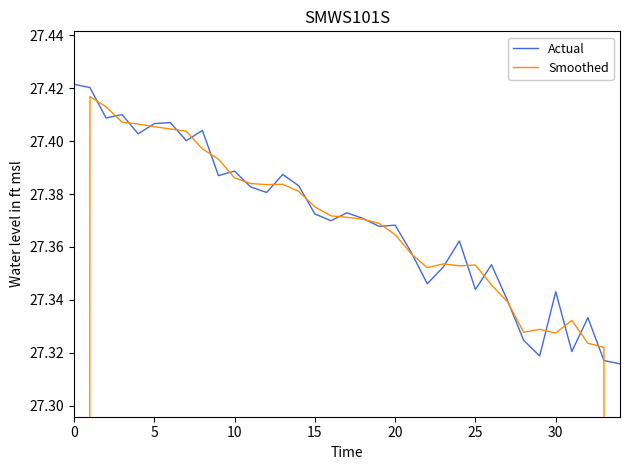

What is the sum of the Actual values at 21 and 24?

54.7